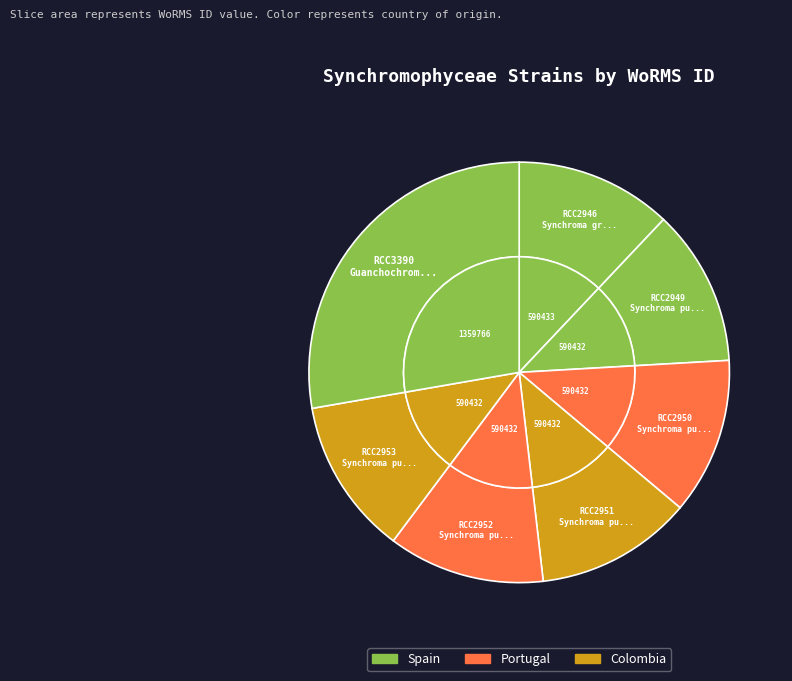

Is RCC2950 the majority of the pie?

No